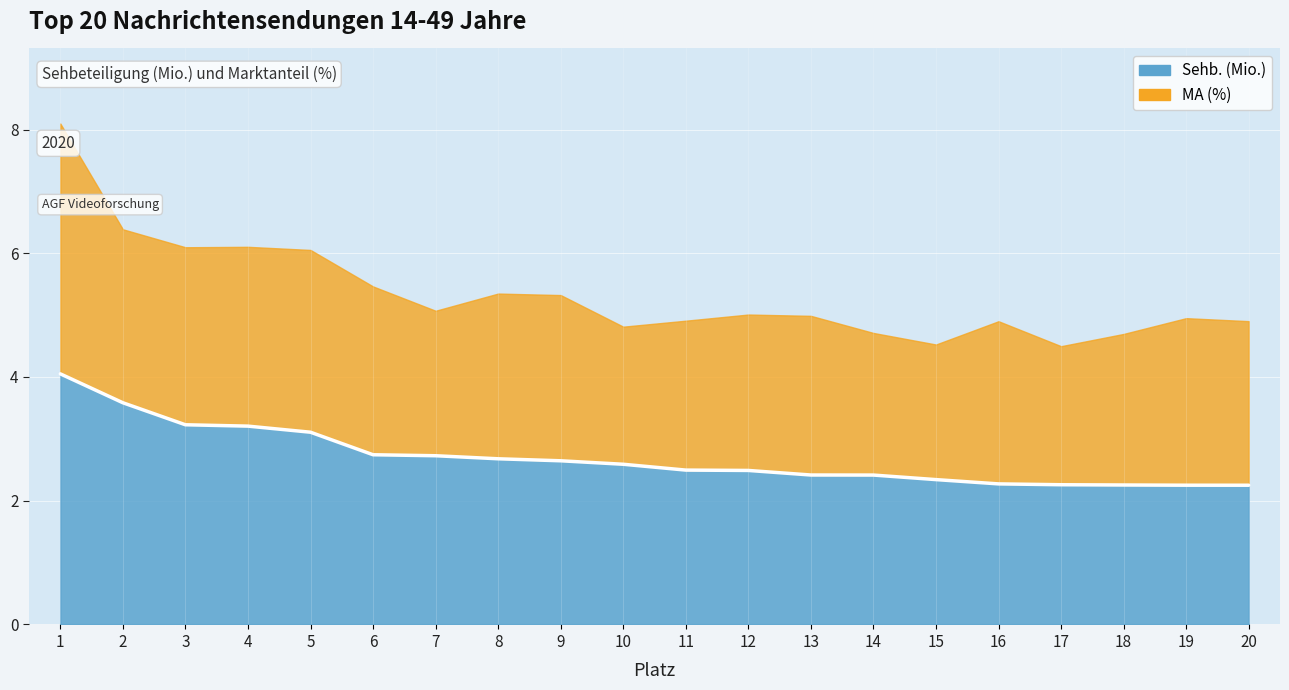

What is the difference between the values at 15 and 20?

0.1